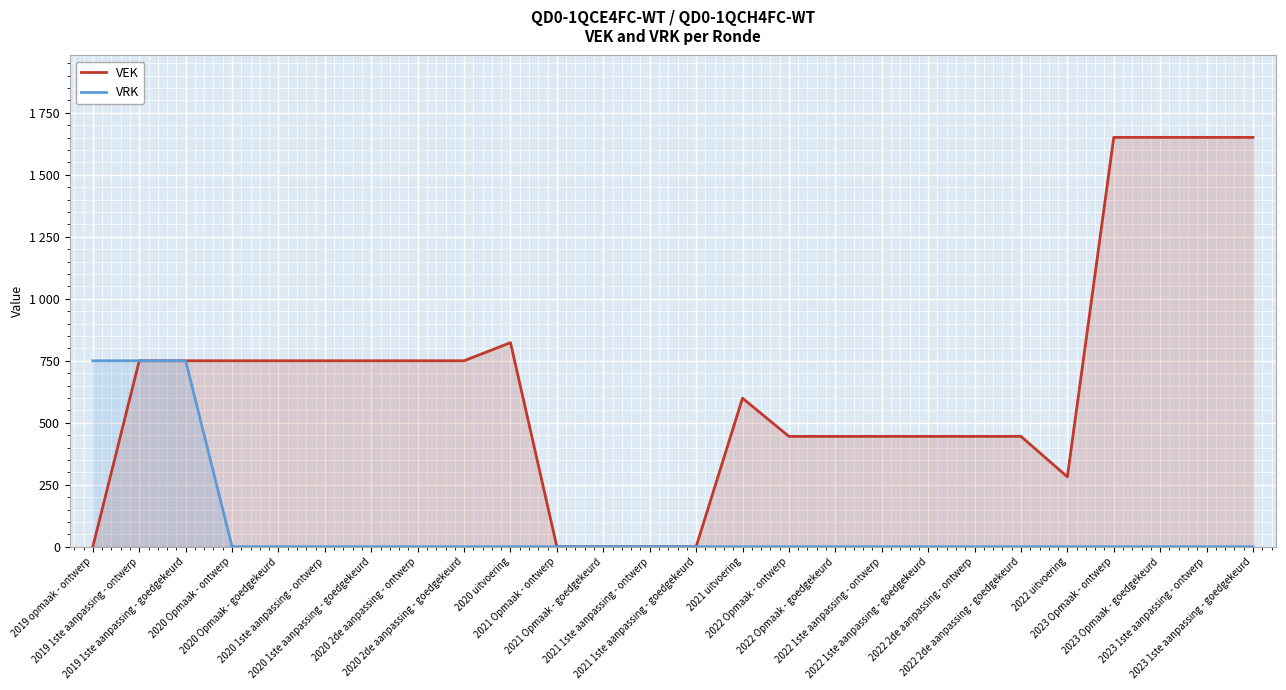

What is the maximum value for VEK?

1651